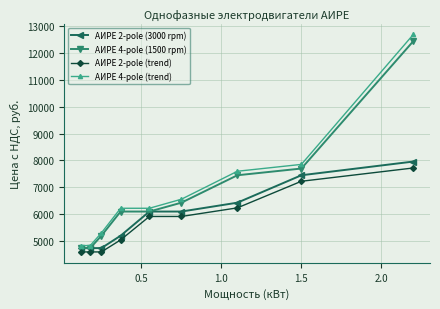

What is the minimum value for АИРЕ 4-pole (1500 rpm)?

4740.0